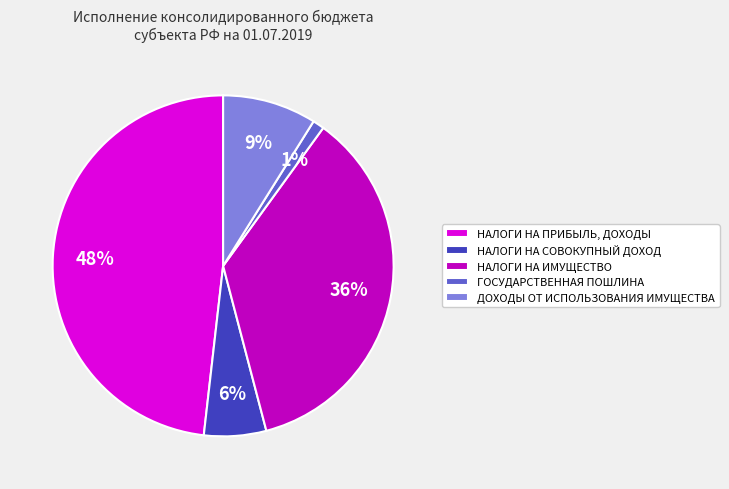

Is there any slice that represents more than half of the pie?

No